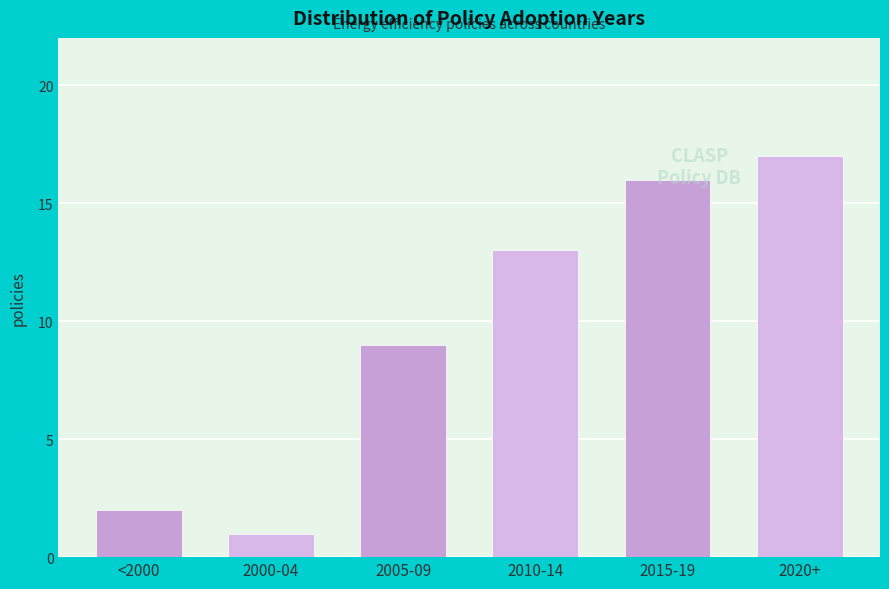

Which label corresponds to the largest value in the chart?

2020+